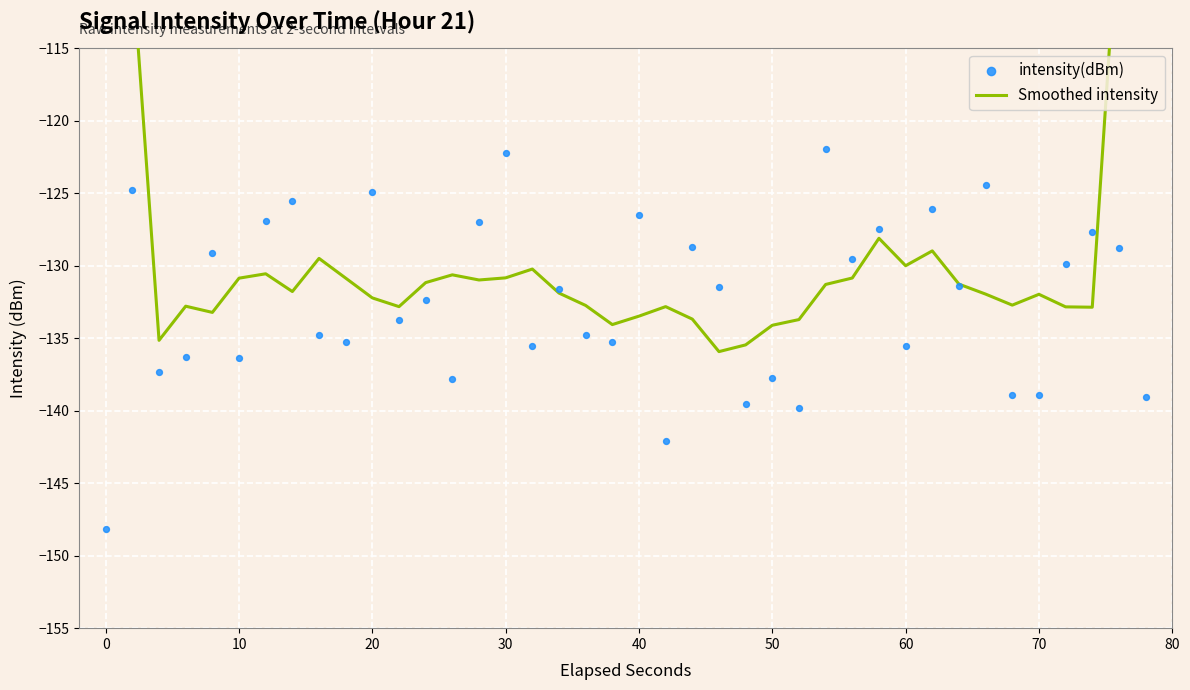

Which series has the largest Y range (max minus min)?

Smoothed intensity